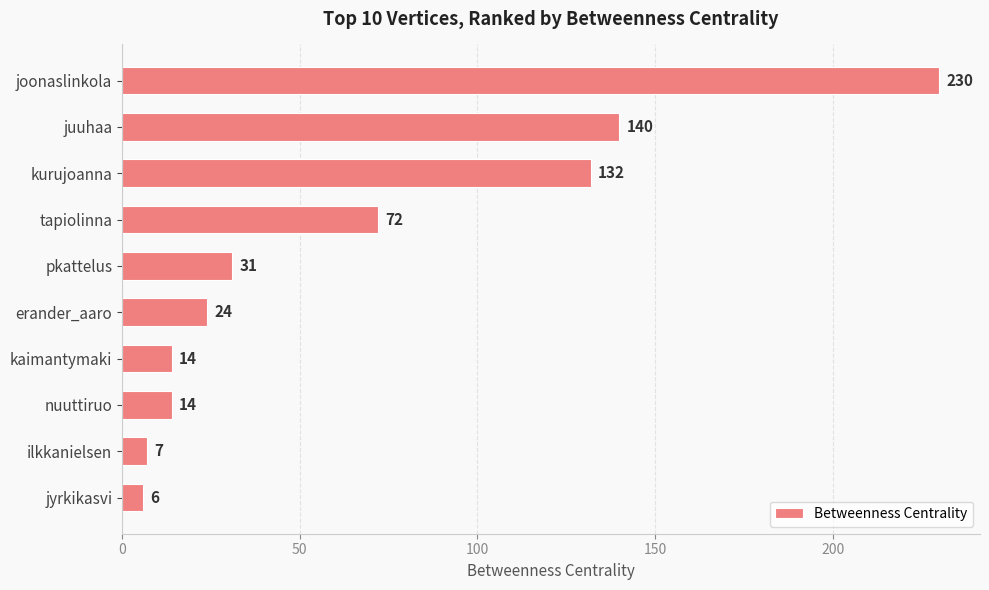

What is the value of the 8th bar from the top?

14